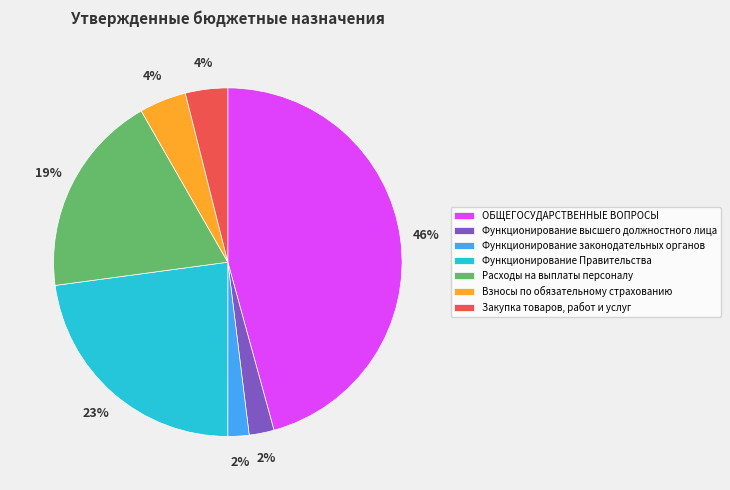

Which slice is the largest?

ОБЩЕГОСУДАРСТВЕННЫЕ ВОПРОСЫ